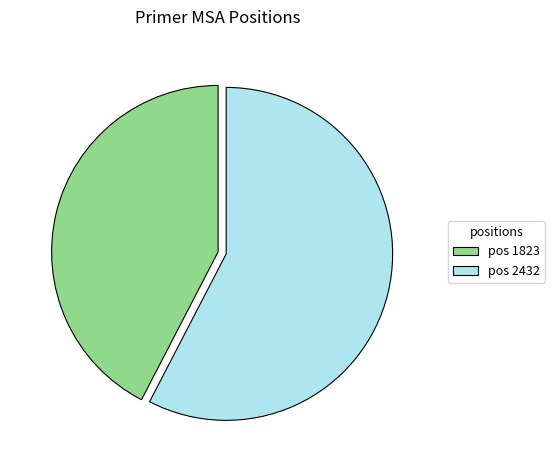

Is there any slice that represents more than half of the pie?

Yes